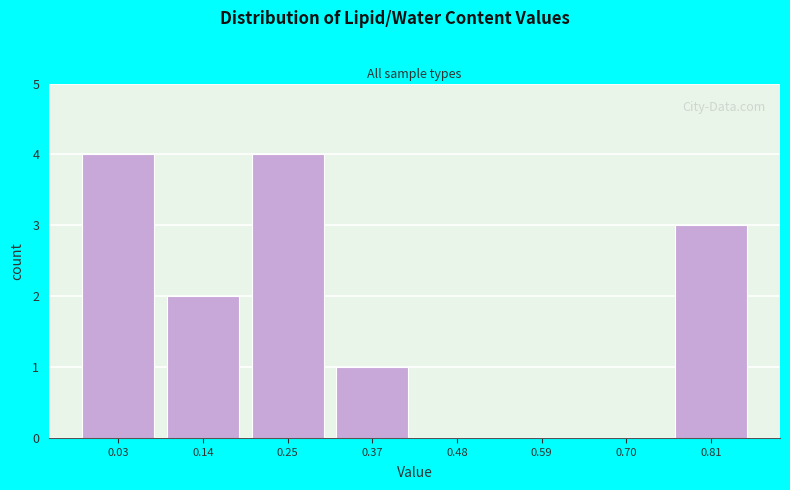

Reading right to left, transcribe all the data shown in this chart.

0.81=3	0.70=0	0.59=0	0.48=0	0.37=1	0.25=4	0.14=2	0.03=4